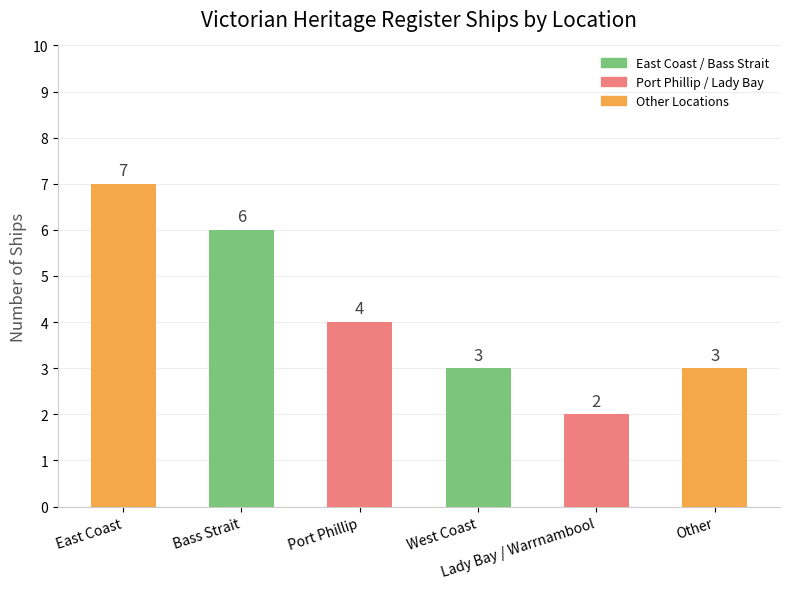

How many bars are there in total?

6